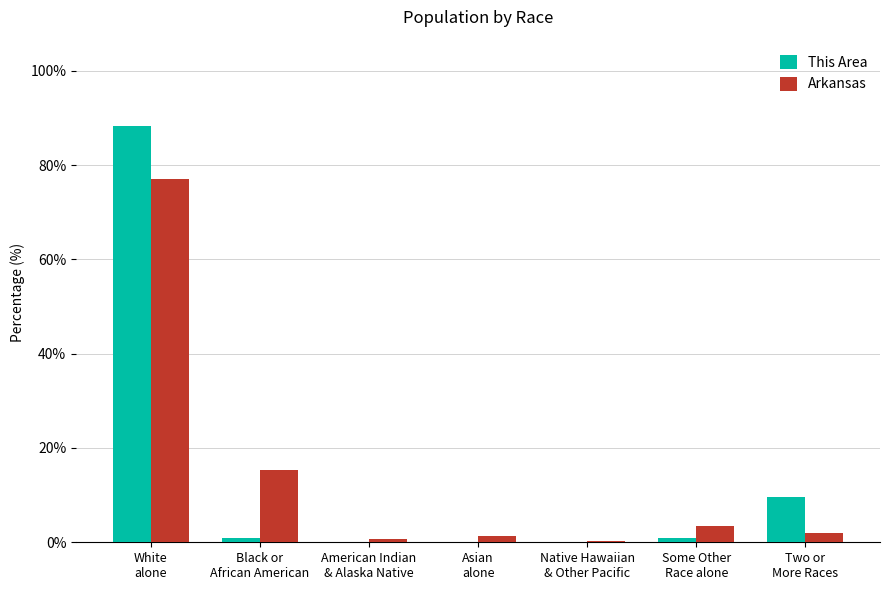

What is the highest value of the This Area series?

88.3